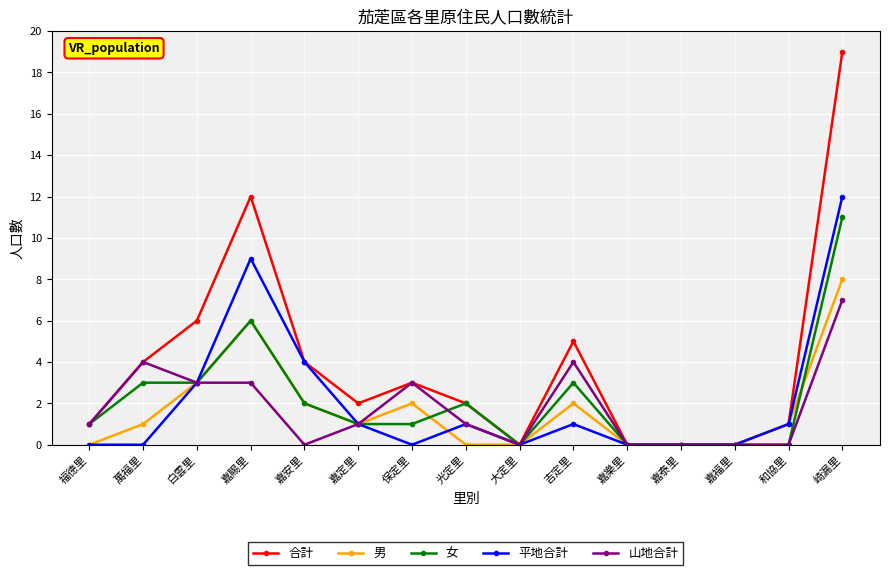

What is the difference between the highest and lowest values at 吉定里?

4